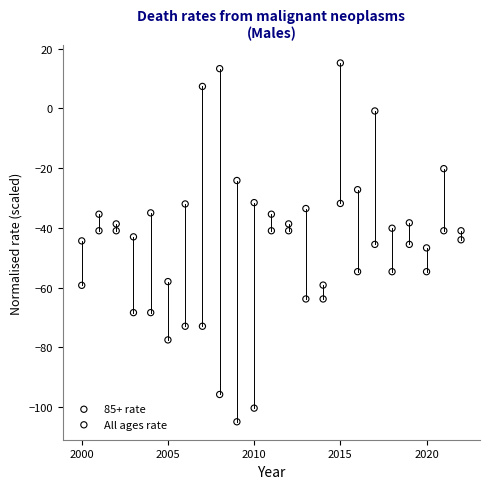

Which series has the largest Y range (max minus min)?

85+ rate